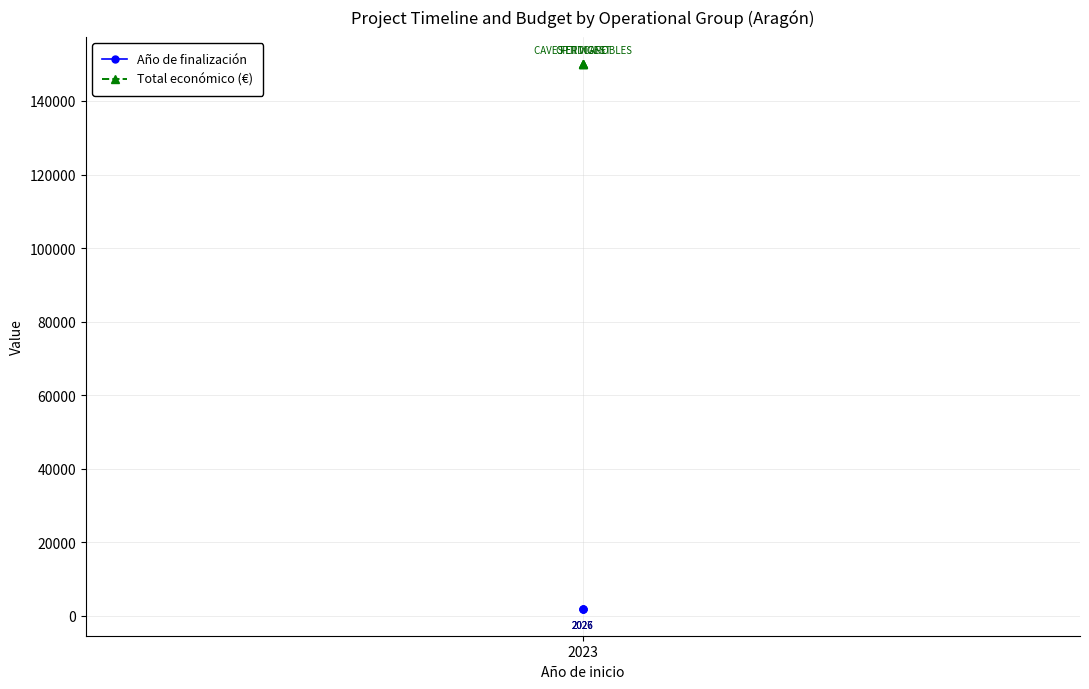

What is the lowest value of the Año de finalización series?

2026